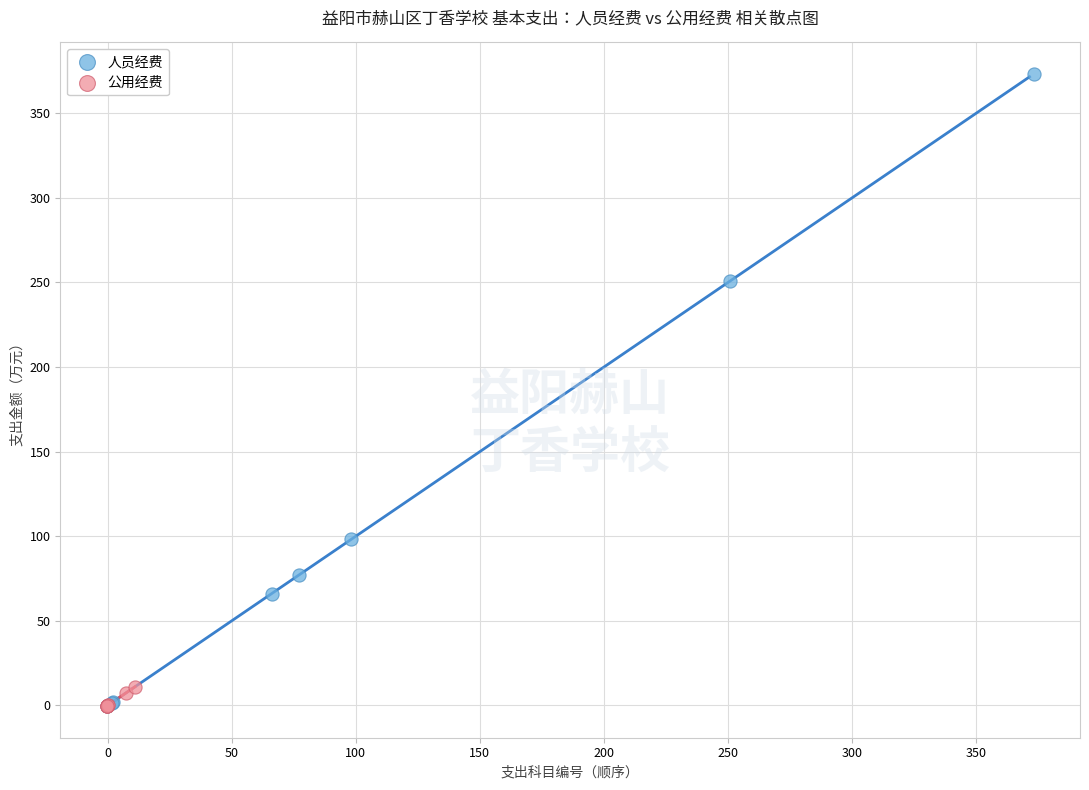

Which series has the widest spread of Y values?

人员经费